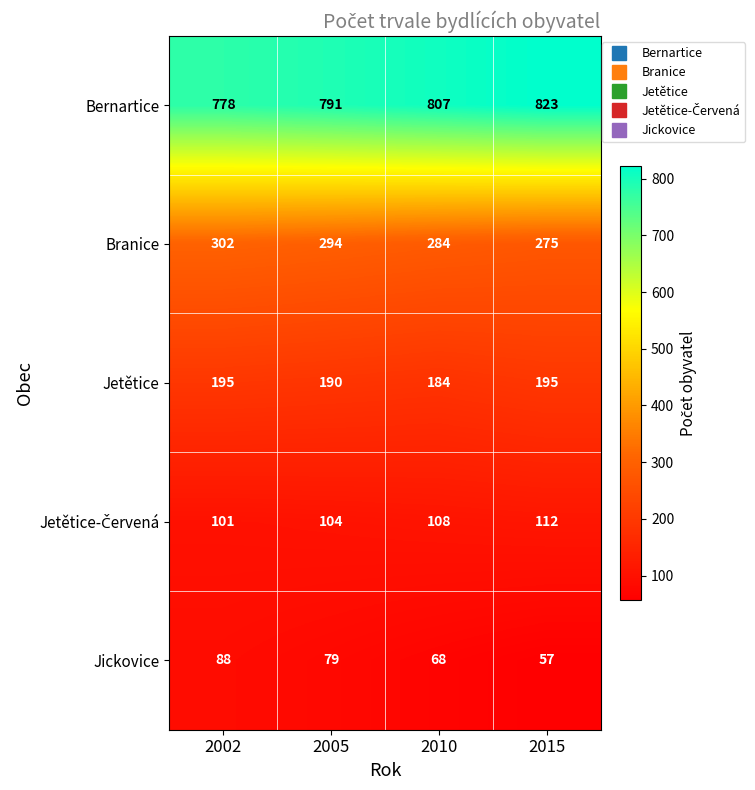

At which category does the chart reach its minimum across all series?

2015